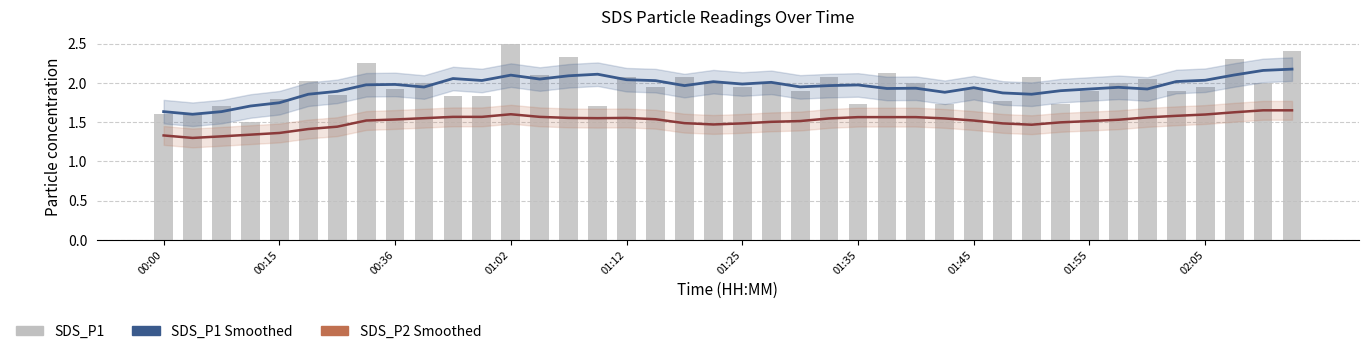

Does the chart contain any negative values?

No